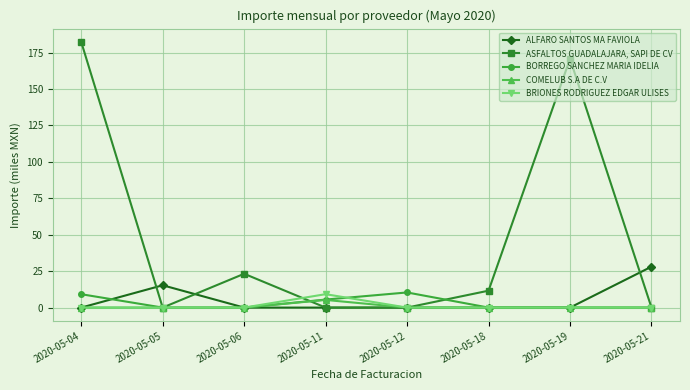

How many lines are shown in the chart?

5